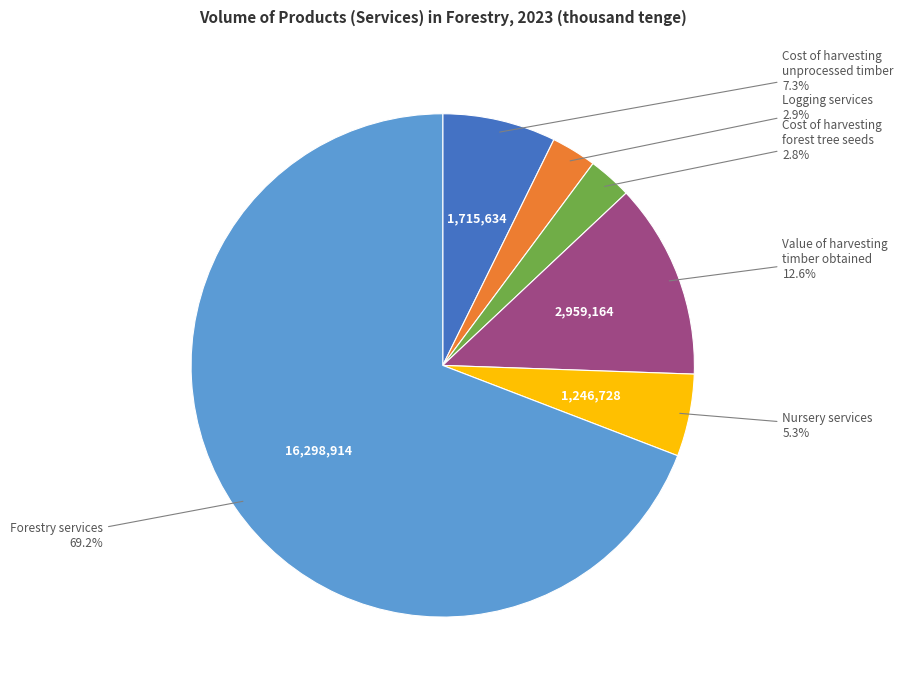

How much of the chart is everything except Cost of harvesting forest tree seeds?

97.2%